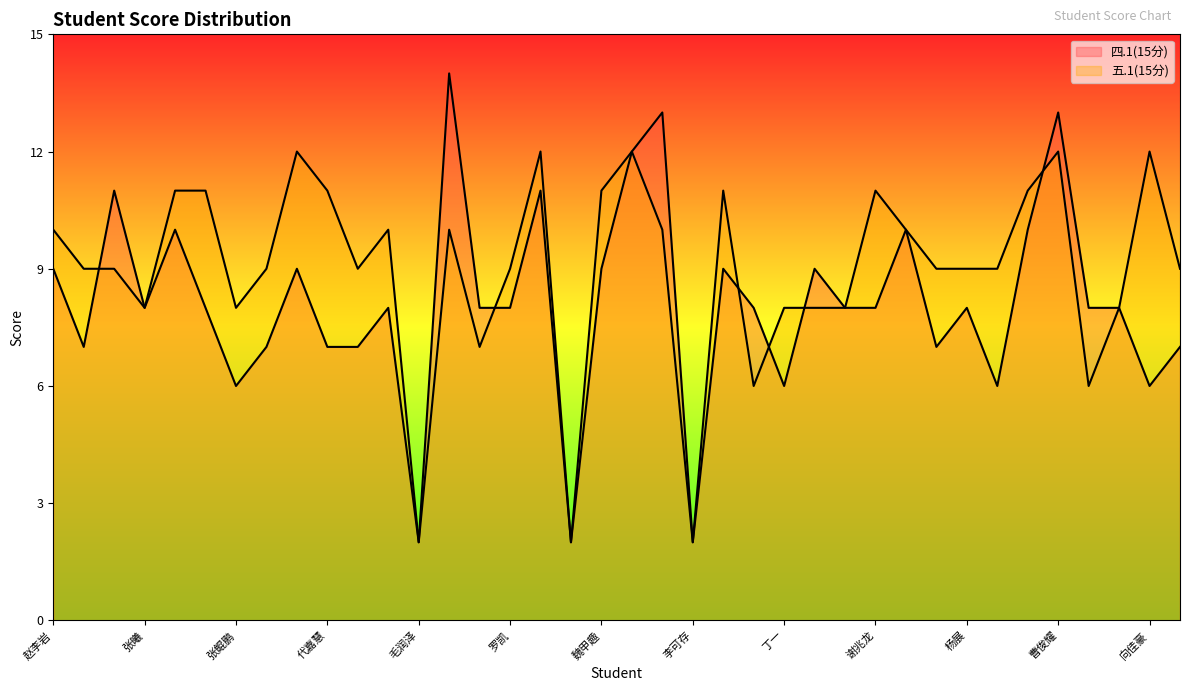

Which category has the lowest value across all series?

毛润泽